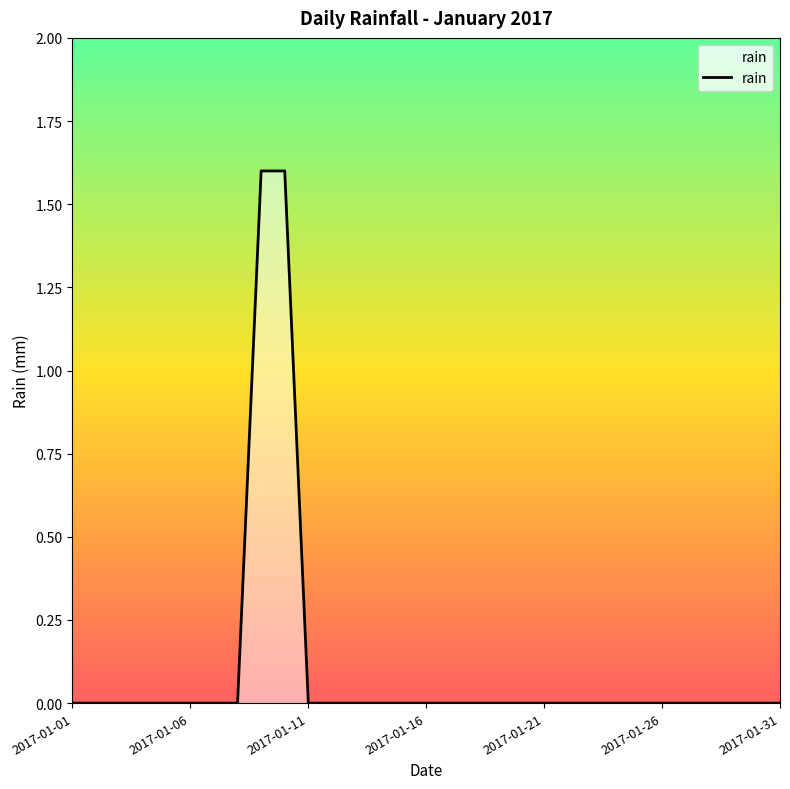

What is the maximum value shown in the chart?

1.6